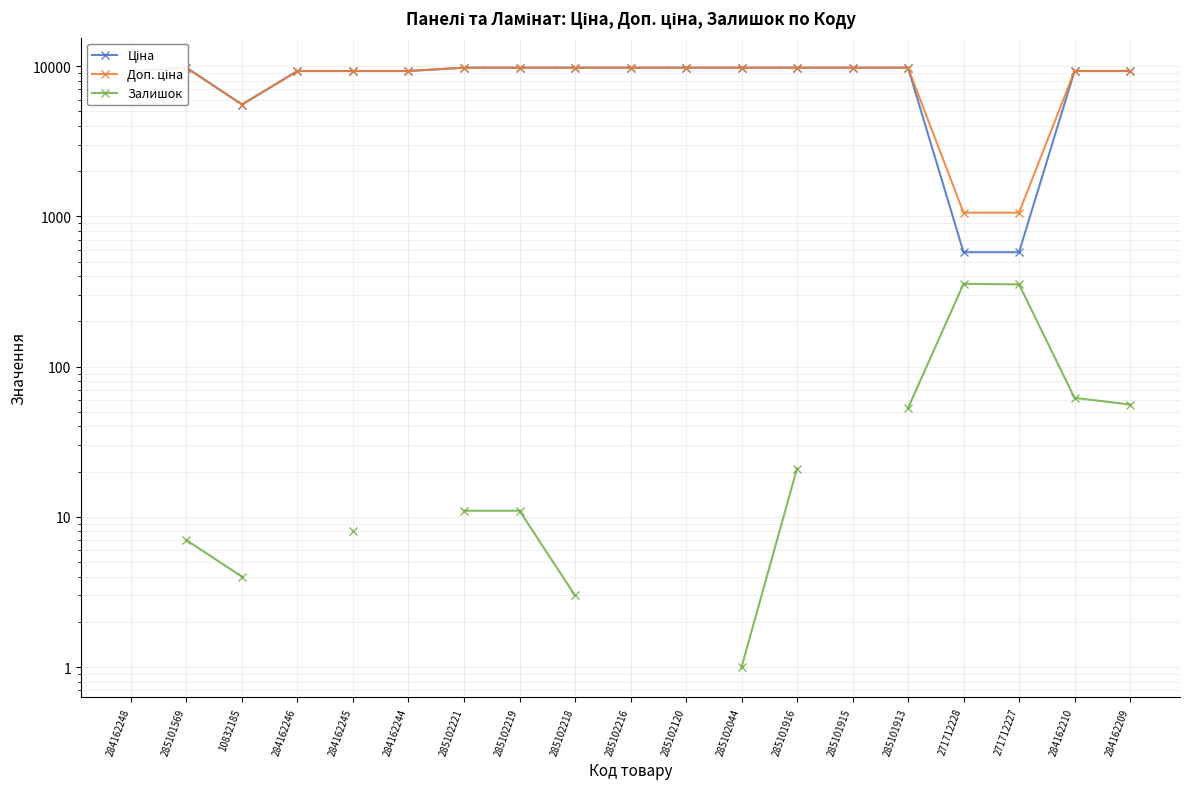

What is the label of the 18th point from the right?

285101569